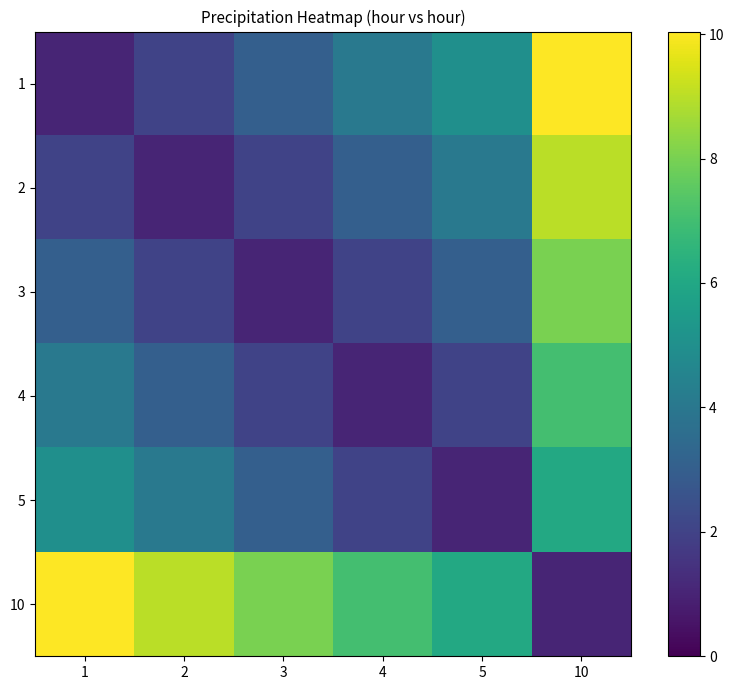

Reading left to right, list all the values displayed in this chart.

1: 1=1.0	2=2.0	3=3.0	4=4.0	5=5.0	10=10.0
2: 1=2.0	2=1.0	3=2.0	4=3.0	5=4.0	10=9.0
3: 1=3.0	2=2.0	3=1.0	4=2.0	5=3.0	10=8.0
4: 1=4.0	2=3.0	3=2.0	4=1.0	5=2.0	10=7.0
5: 1=5.0	2=4.0	3=3.0	4=2.0	5=1.0	10=6.0
10: 1=10.0	2=9.0	3=8.0	4=7.0	5=6.0	10=1.0